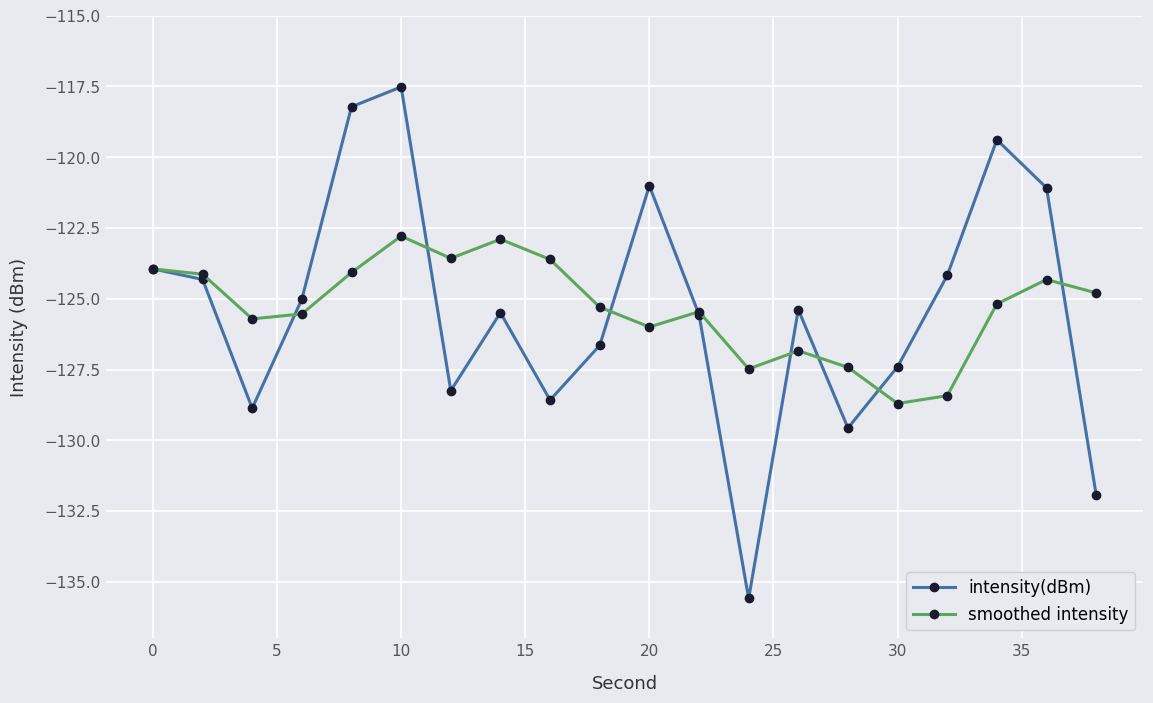

What is the difference between the second highest and second lowest values in the smoothed intensity series?

5.5